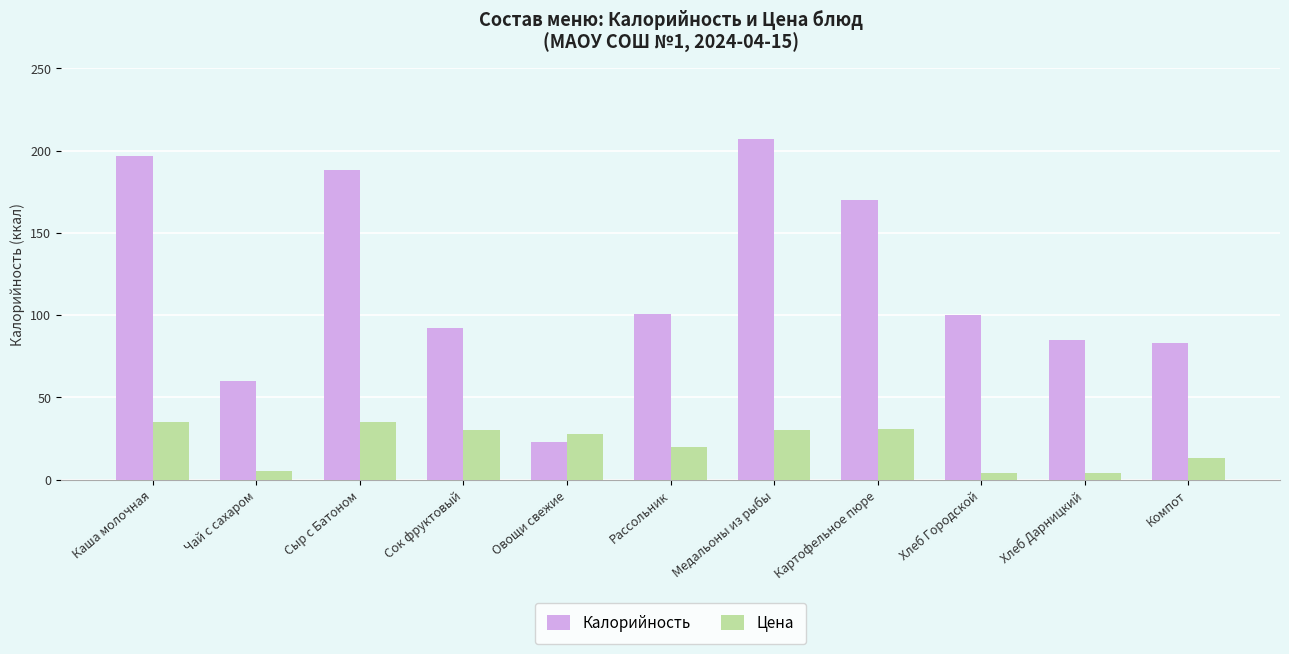

What is the average value of the Цена series?

21